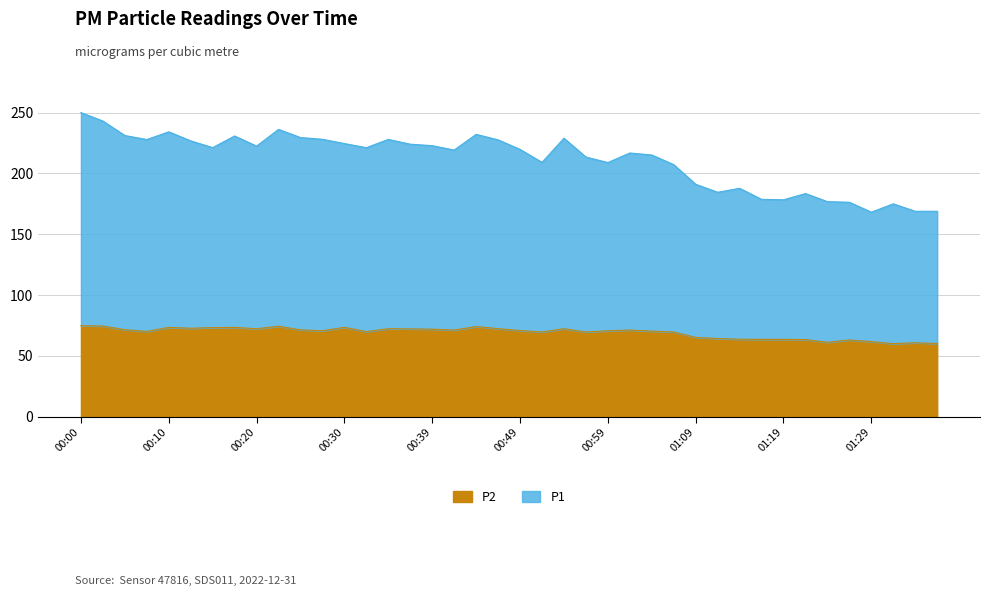

Which series changed the most between 01:09 and 01:19?

P1